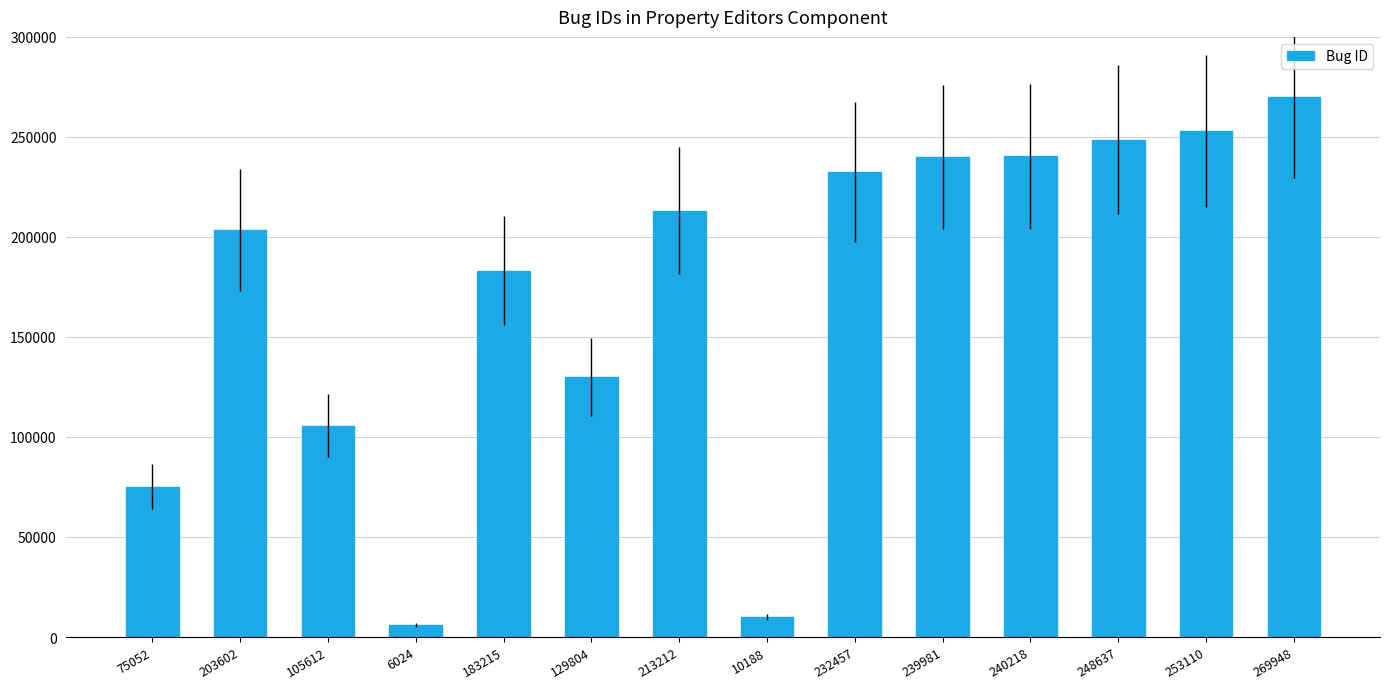

What is the change in value from 240218 to 253110?

+12892